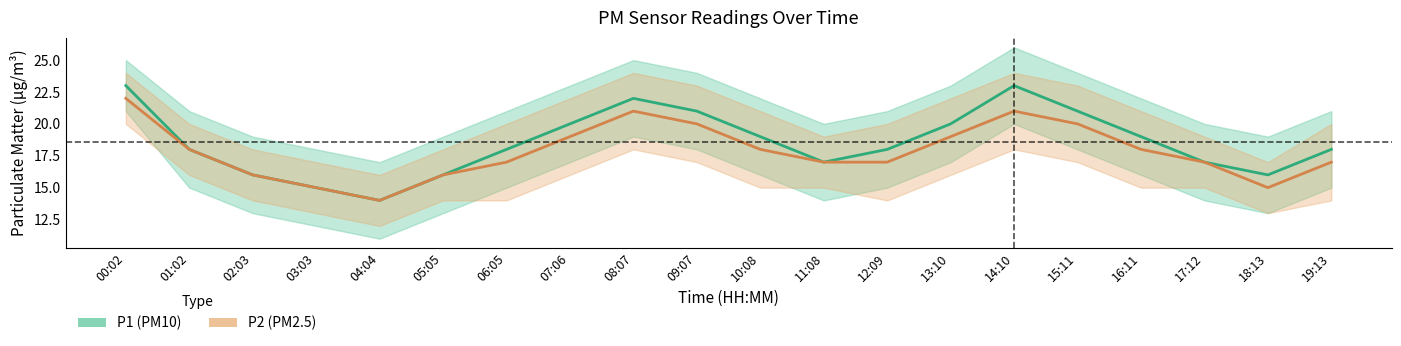

At which label does P1 reach its minimum?

04:04